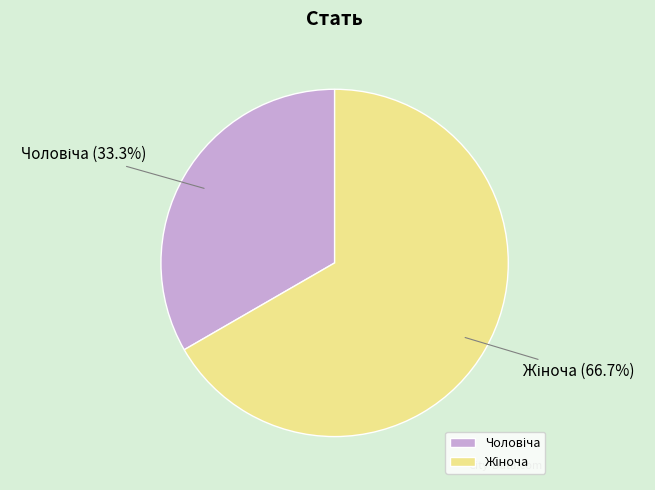

Is there a majority slice in this chart?

Yes